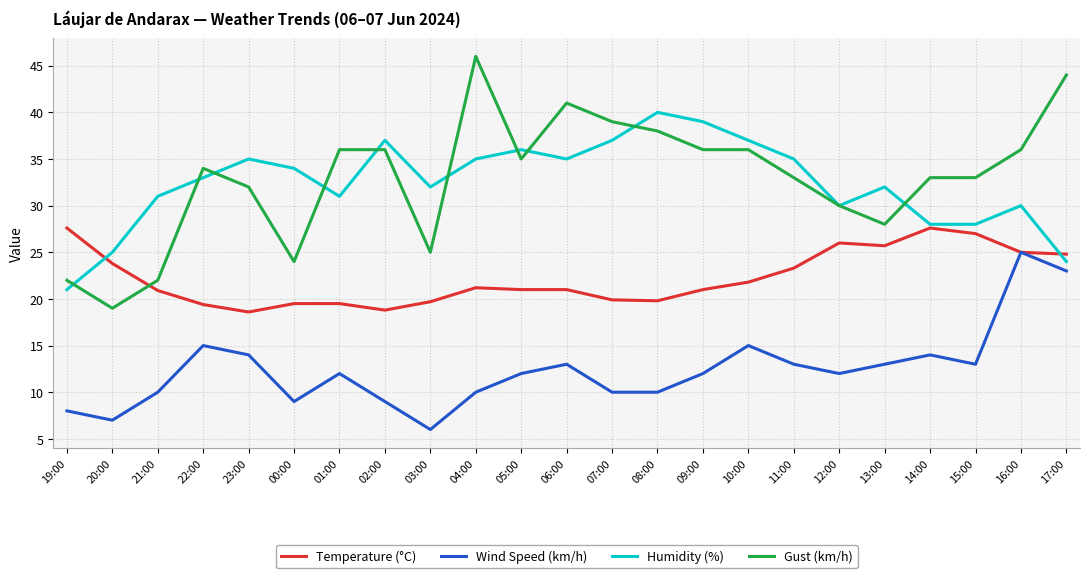

What position from the right is 03:00?

15